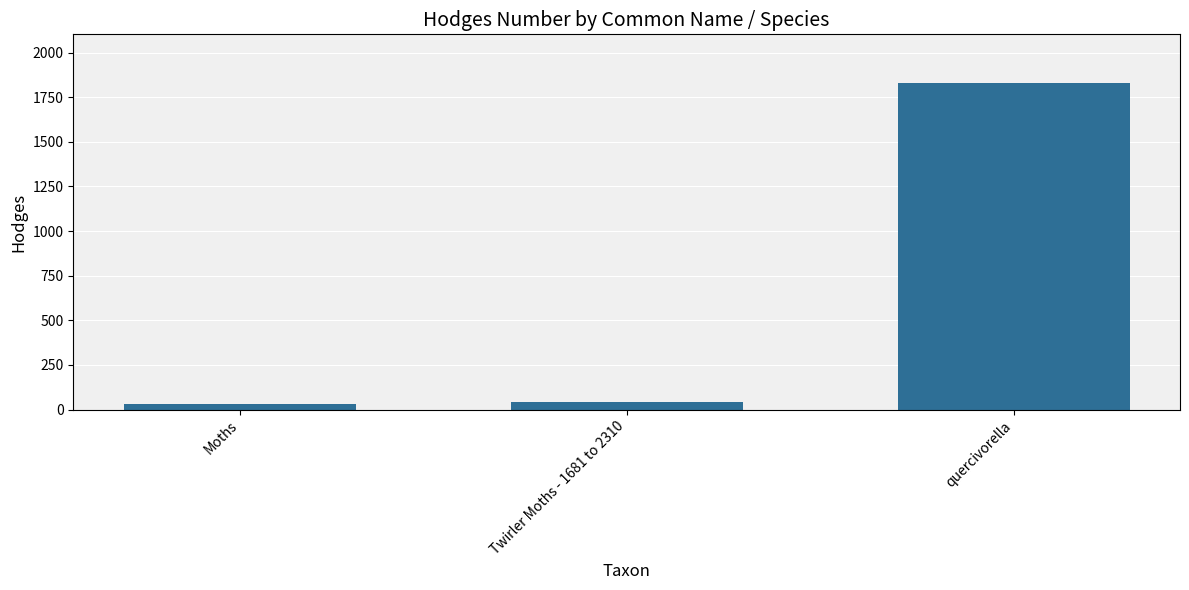

At which label is the value closest to 928?

Twirler Moths - 1681 to 2310